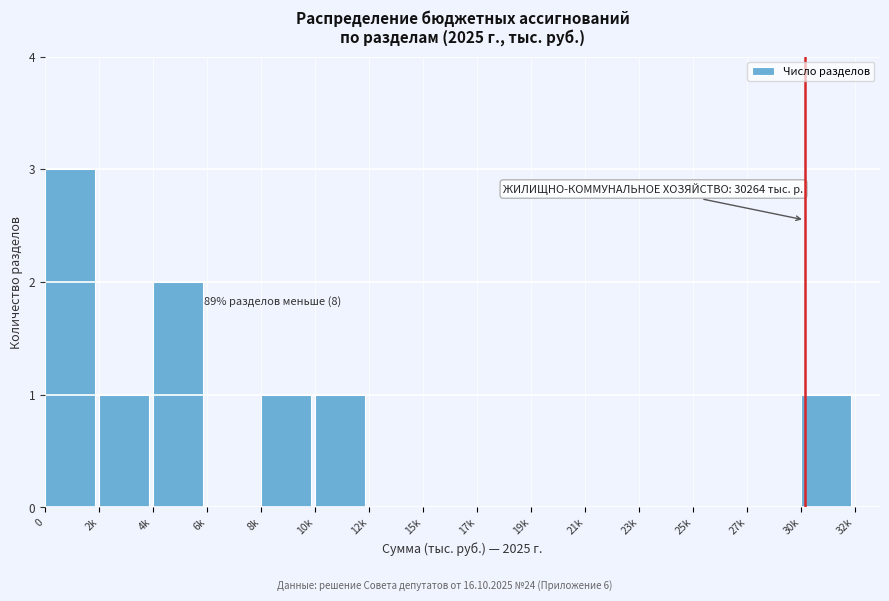

Reading right to left, list all the values displayed in this chart.

30k=1	27k=0	25k=0	23k=0	21k=0	19k=0	17k=0	15k=0	12k=0	10k=1	8k=1	6k=0	4k=2	2k=1	0=3